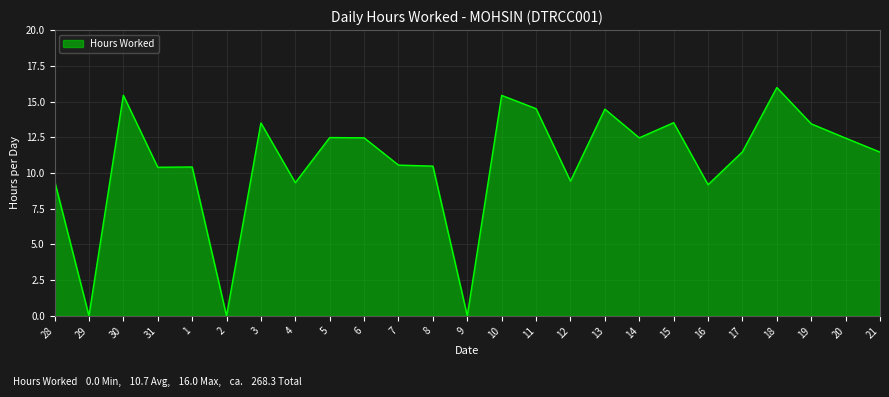

Read the value at 18.

16.0